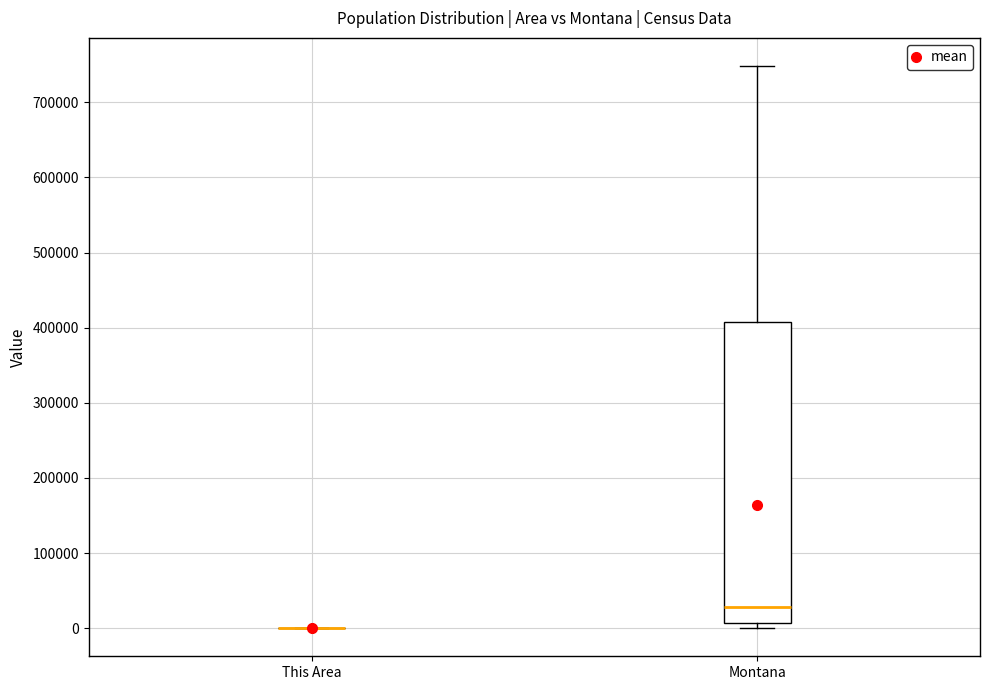

Reading left to right, transcribe this box plot: for each box, give where its median line is, the range the box spans, and where its two whiskers end, as read against the y-axis. The values are not printed on the chart, so give them approximately, as read against the axis.

This Area: box collapsed to a line at 0, whiskers 0 to 0
Montana: median 30000, box 10000 to 410000, whiskers 0 to 750000